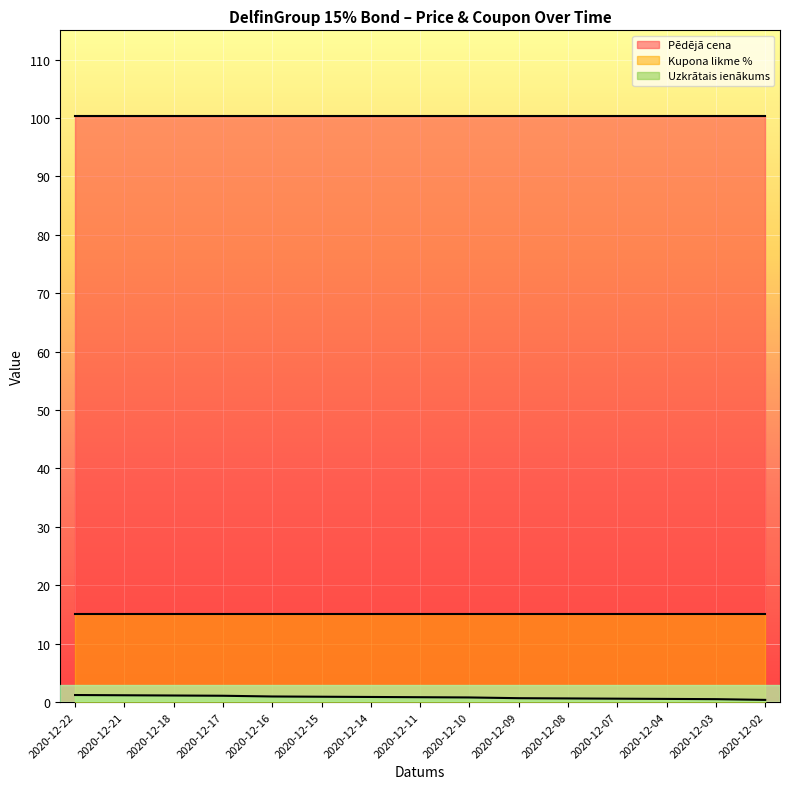

The Pēdējā cena series shows 100.2 at 2020-12-02. True or false?

True